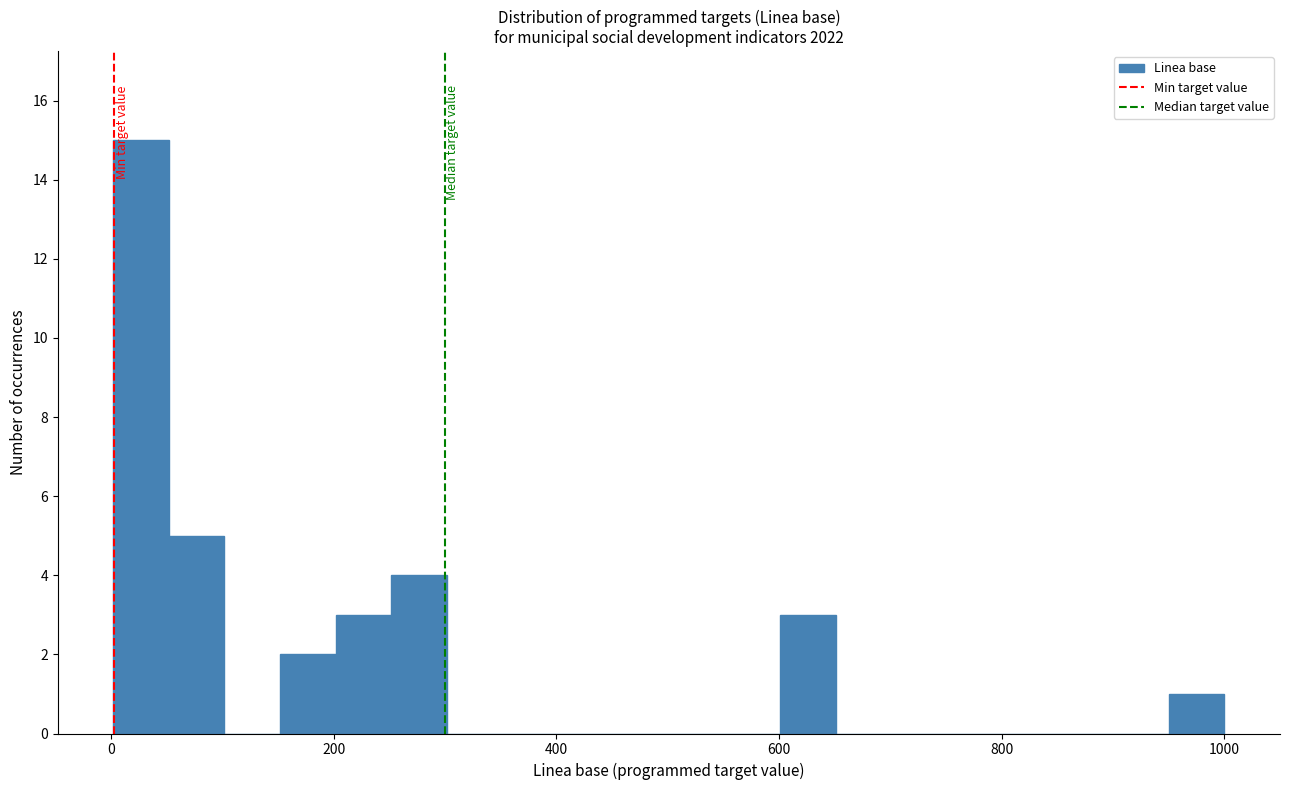

Read against the x-axis, roughly where is the centre of the tallest bar?

20